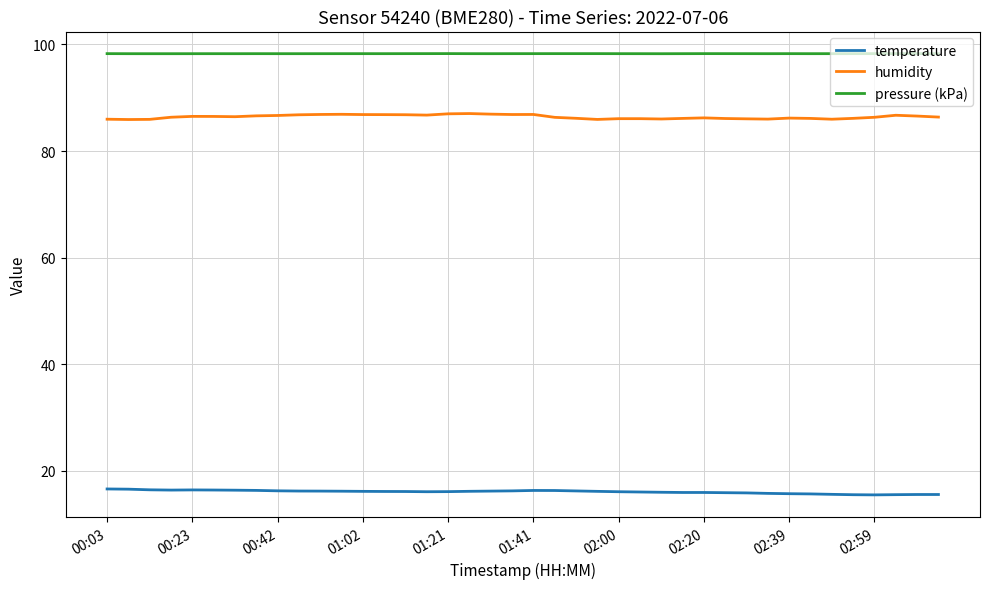

What is the greatest value displayed?

98.3